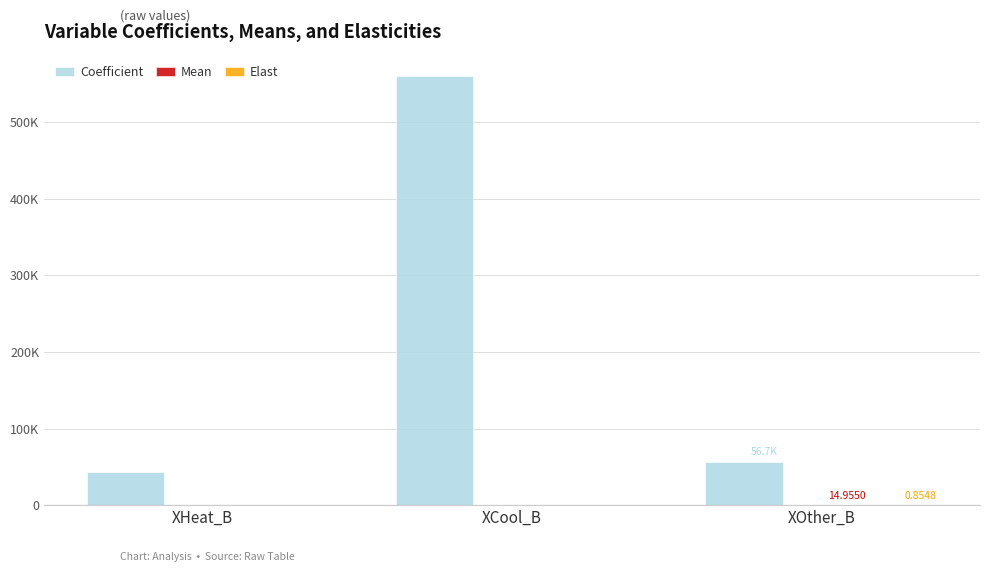

At which category does the chart reach its peak across all series?

XCool_B